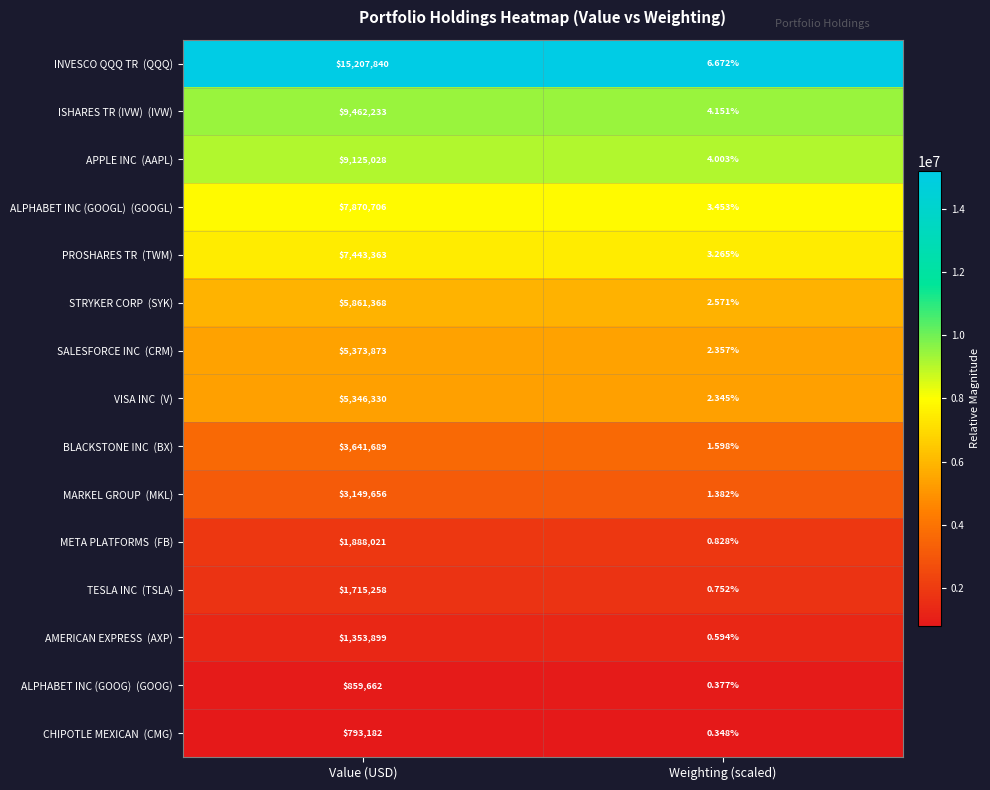

Count the number of data series in this chart.

15